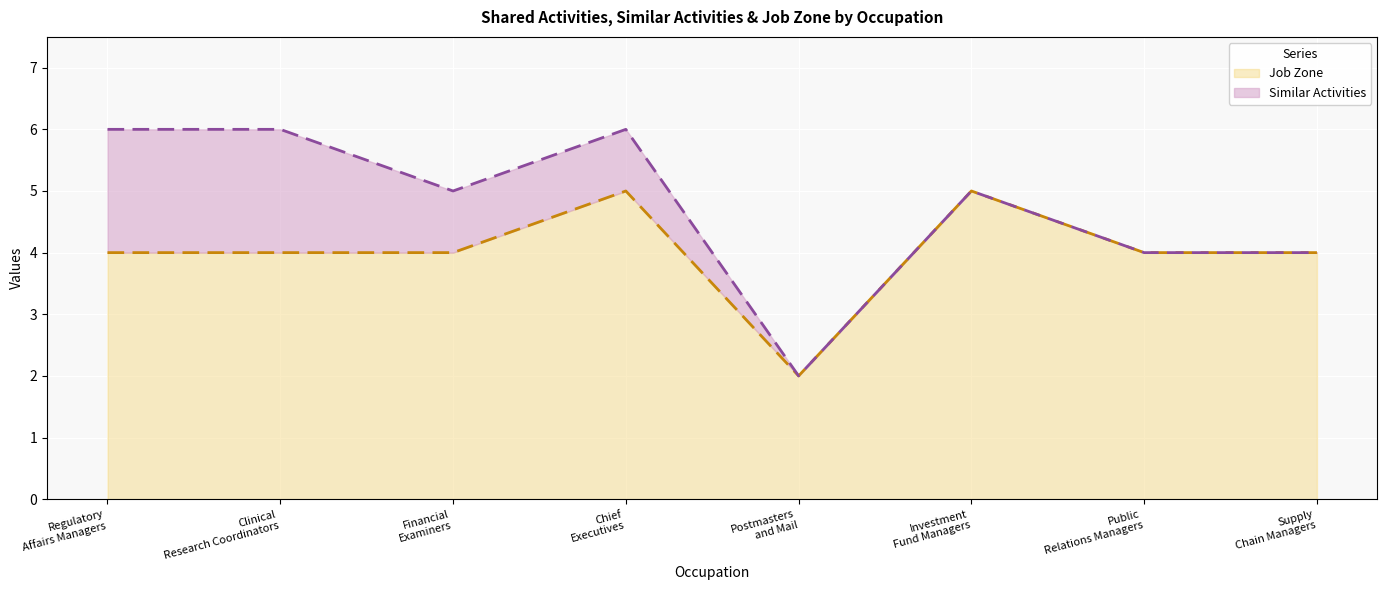

What is the difference between the maximum and minimum values in the Job Zone series?

3